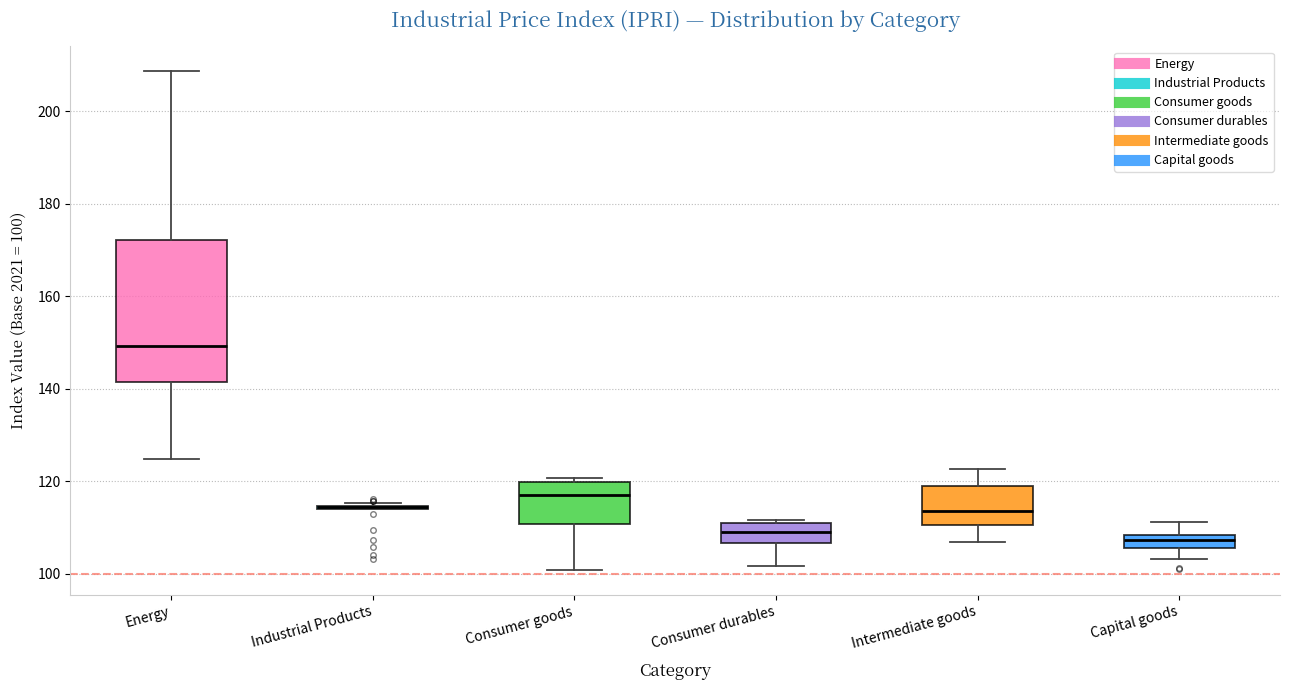

Comparing the boxes themselves (not the whiskers), which one is the tallest?

Energy